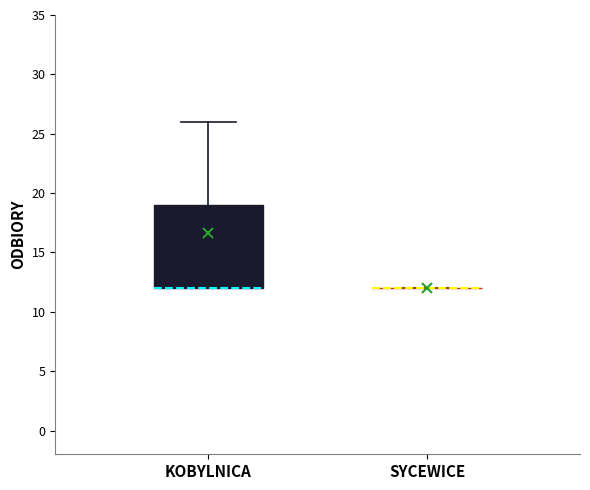

Reading left to right, transcribe this box plot: for each box, give where its median line is, the range the box spans, and where its two whiskers end, as read against the y-axis. The values are not printed on the chart, so give them approximately, as read against the axis.

KOBYLNICA: median 12 (drawn on the box's lower edge), box 12 to 19, whiskers 12 to 26
SYCEWICE: box collapsed to a line at 12, whiskers 12 to 12